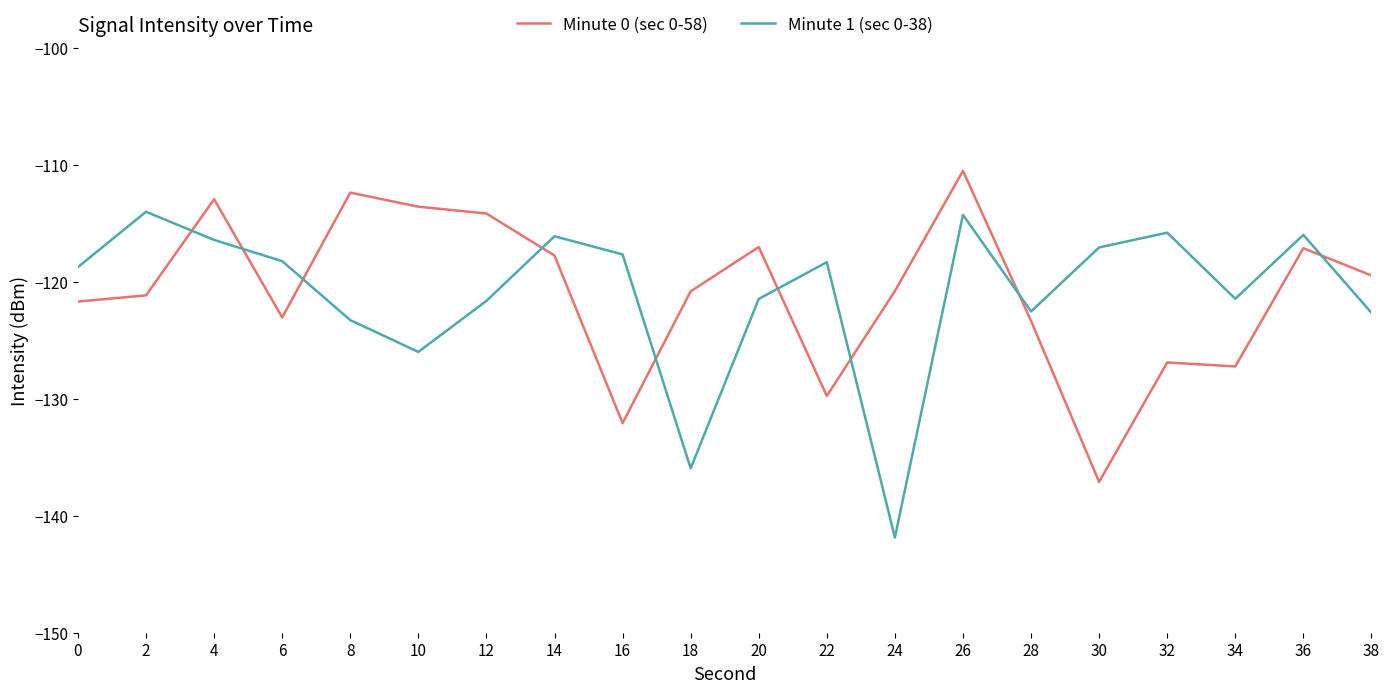

Where do Minute 1 (sec 0-38) and Minute 0 (sec 0-58) first cross each other?

2 and 4